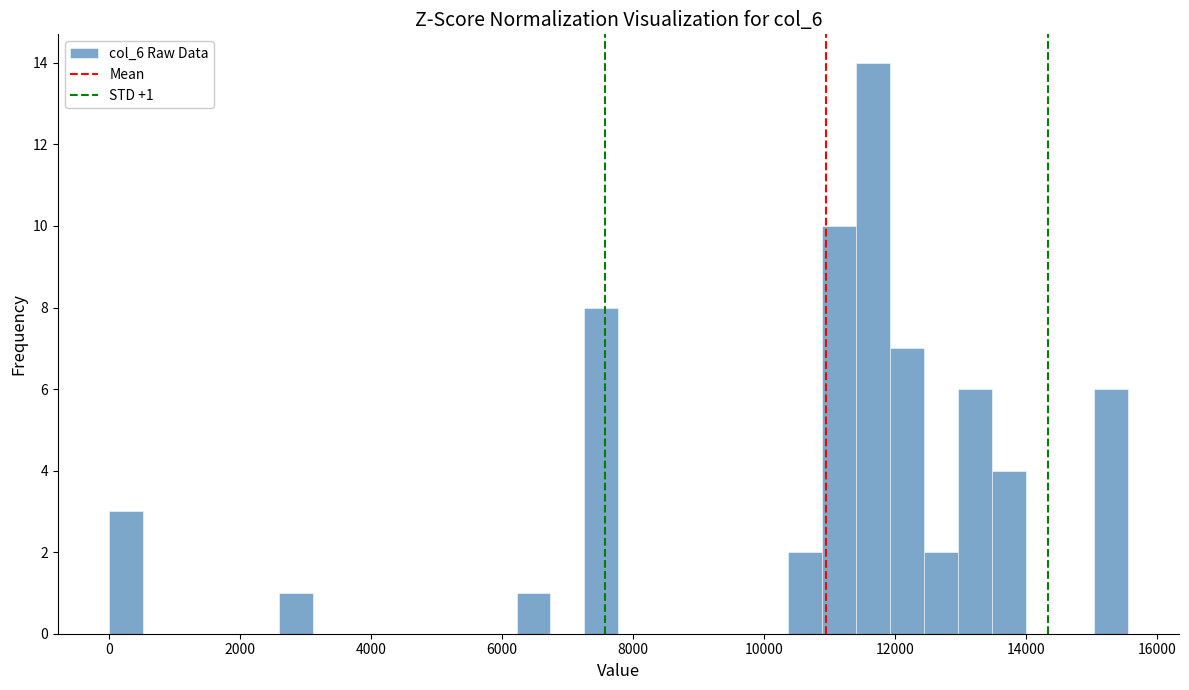

Around what value on the x-axis is the tallest bar? Give the approximate position of its centre, as read against the axis.

11600